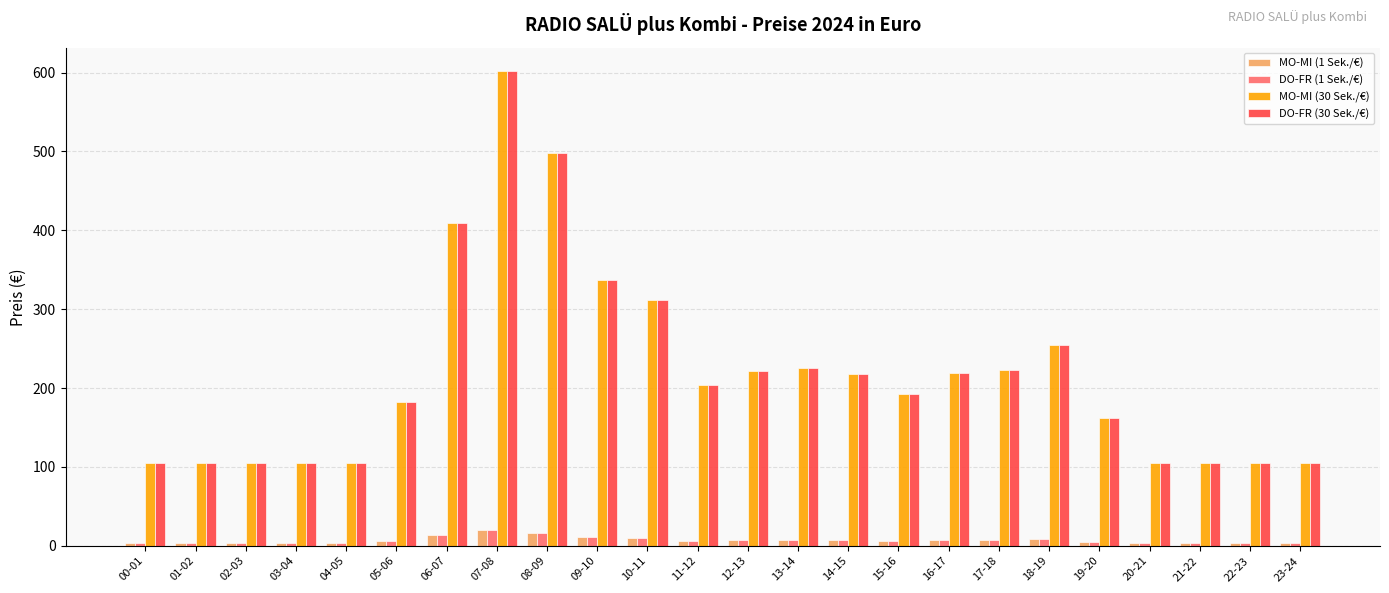

What is the label of the 11th bar from the left?

10-11